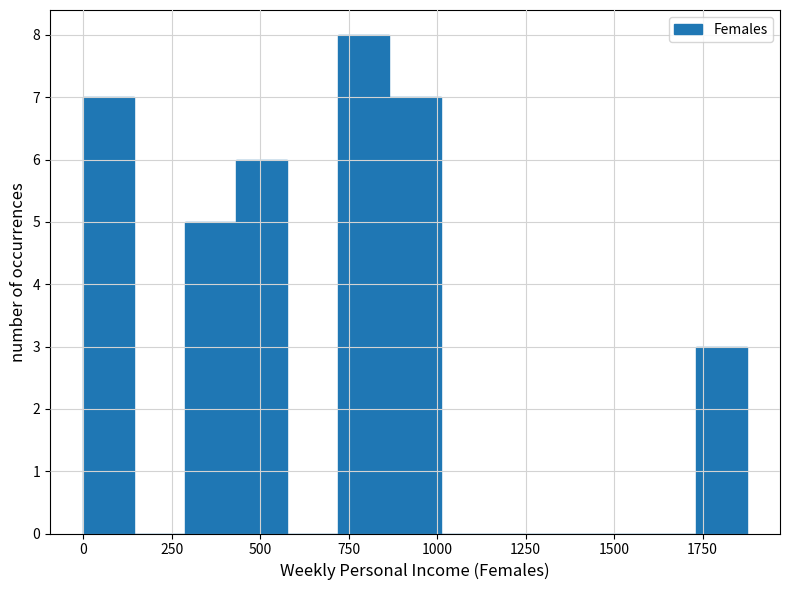

Read against the x-axis, roughly where is the centre of the tallest bar?

800